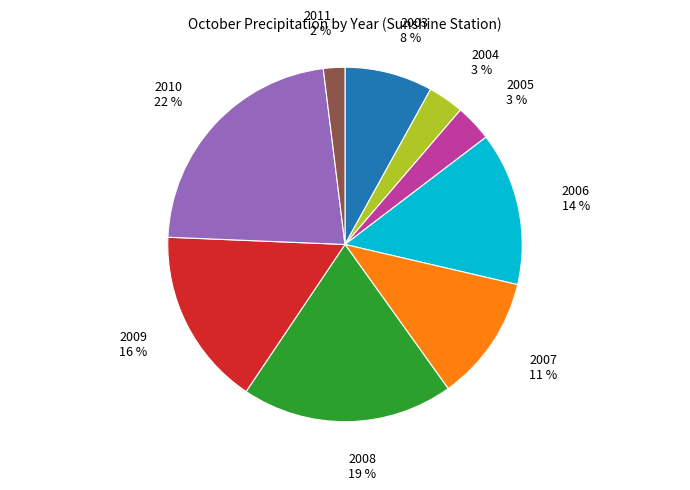

Between 2008 and 2003, which is larger?

2008